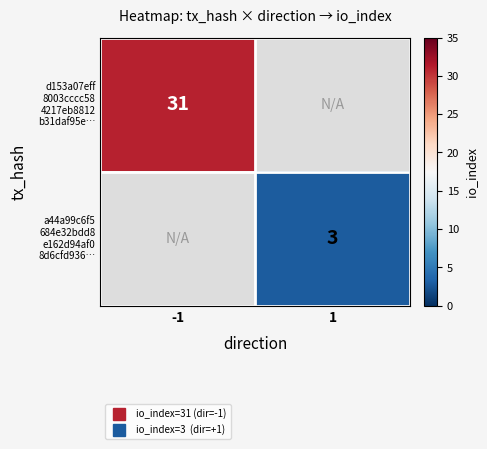

Which series has the widest spread of values?

d153a07eff 8003cccc58 4217eb8812 b31daf95e…